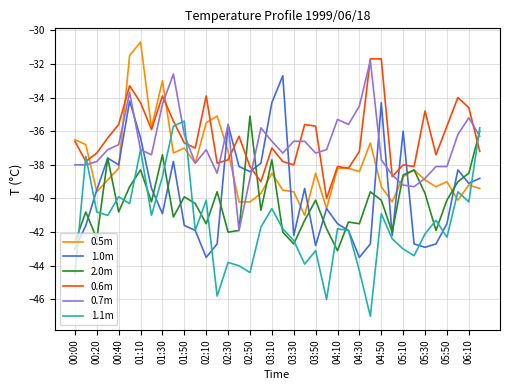

True or false: 1.1m and 0.5m cross at least once.

True